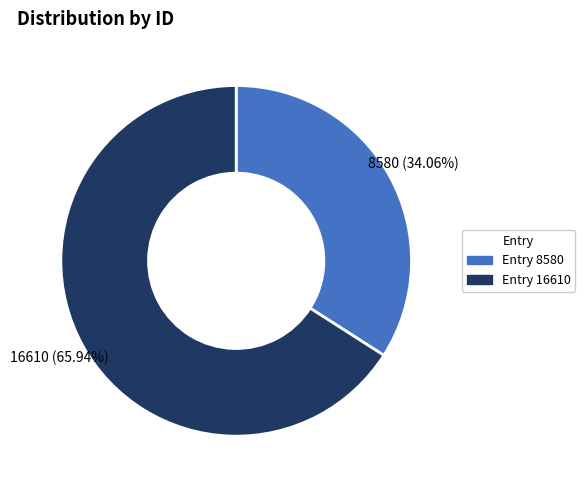

Approximately how many times larger is the value at Entry 8580 compared to Entry 16610?

0.5